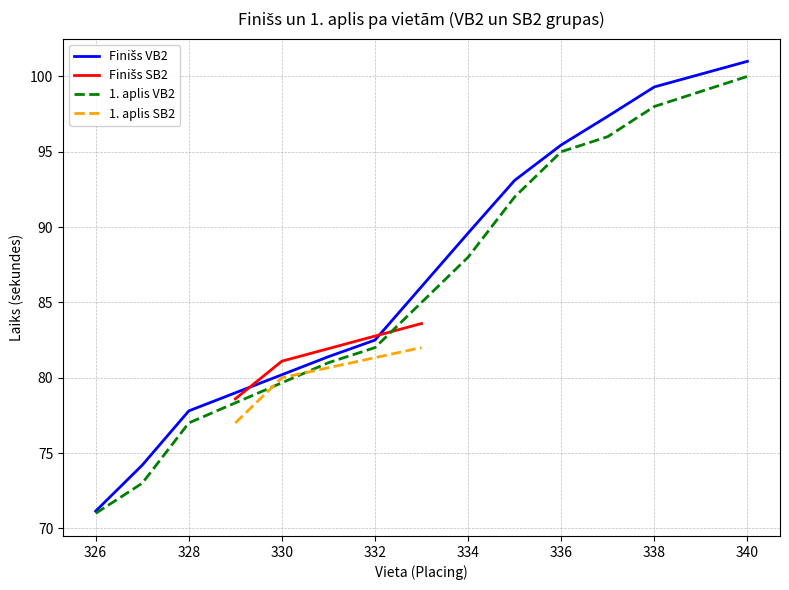

What is the average value?

87